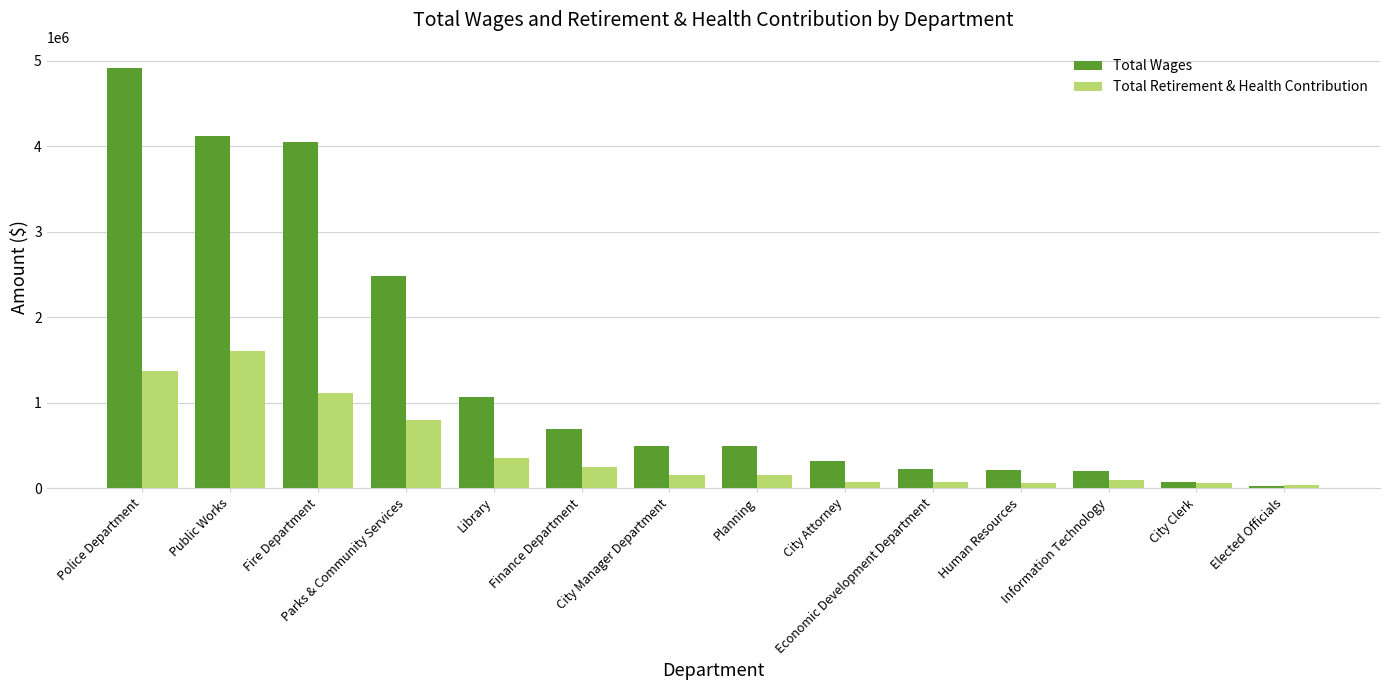

Are the bars grouped side by side (vs. stacked)?

Yes